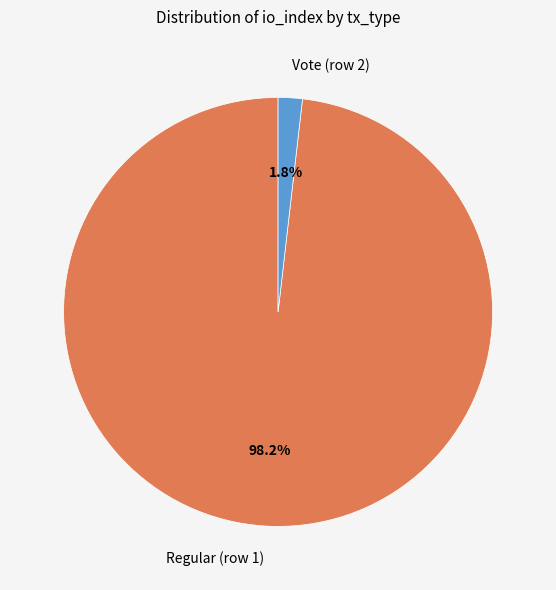

Between Regular (row 1) and Vote (row 2), which is larger?

Regular (row 1)